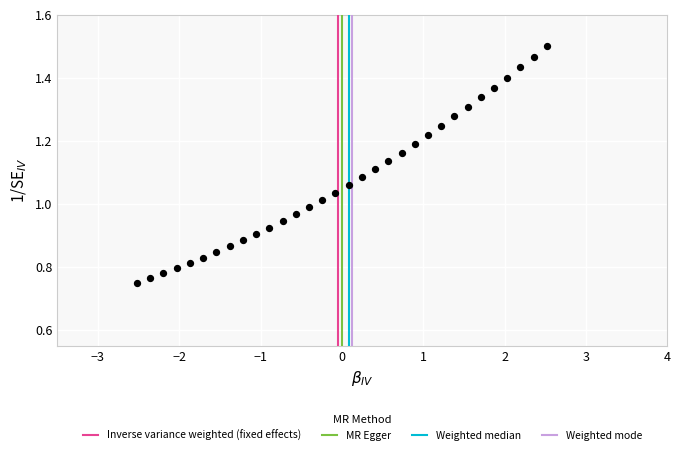

What is the range of X values (max minus min)?

5.0